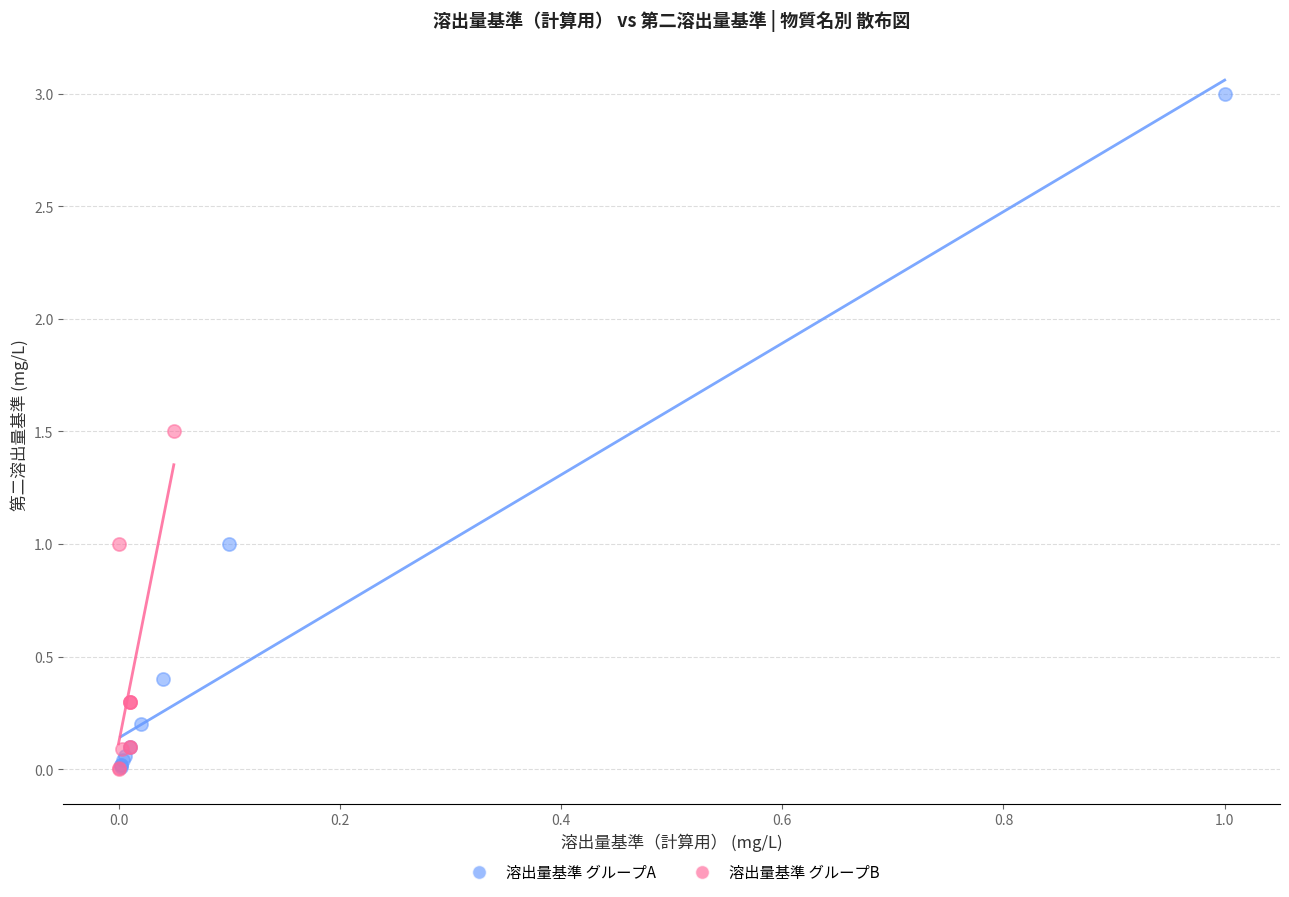

Which series contains the highest Y value?

溶出量基準 グループA